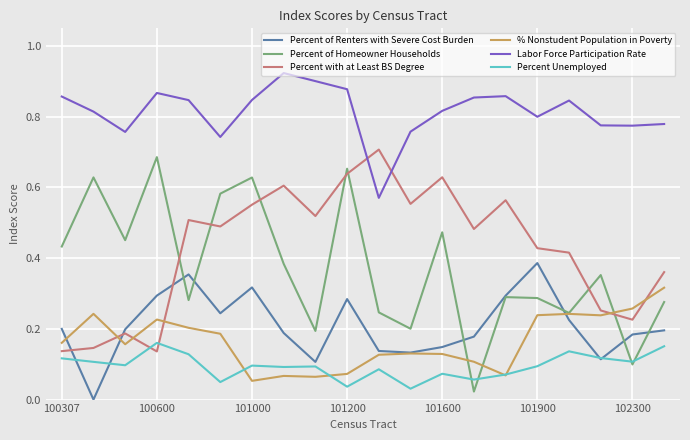

True or false: Percent Unemployed and Labor Force Participation Rate cross at least once.

False